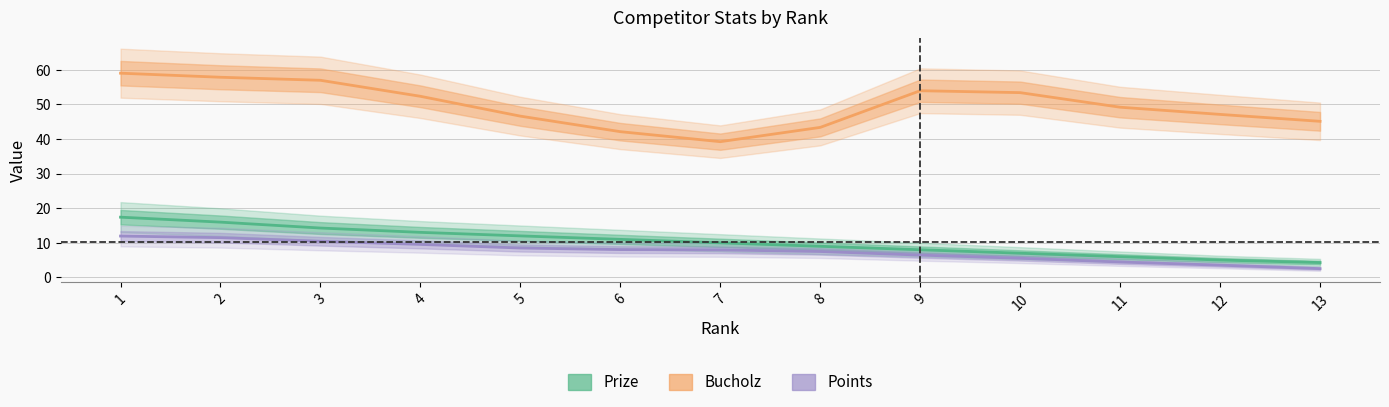

True or false: Points has more than 2 interior local peaks.

False